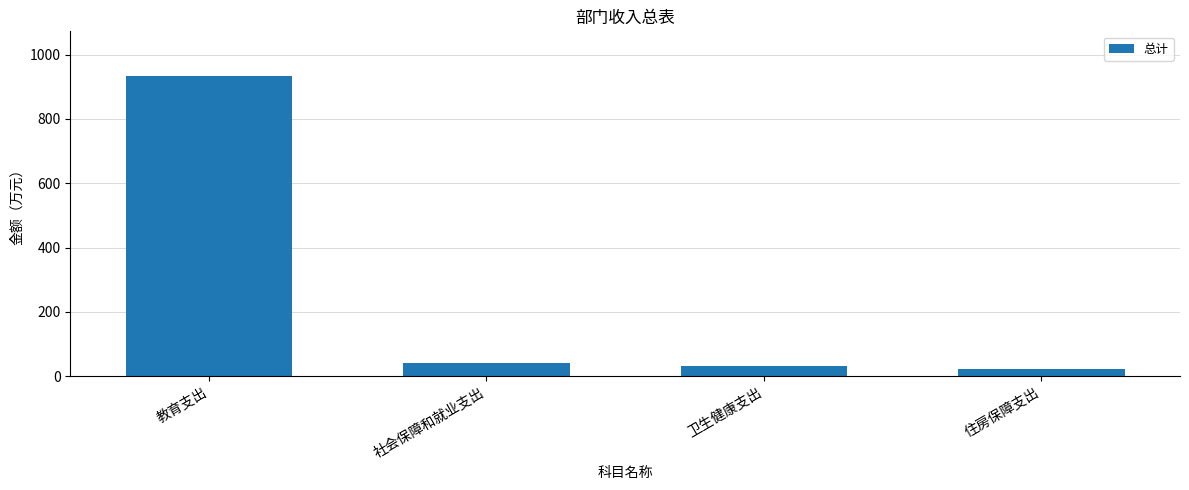

Does the chart contain stacked bars?

No